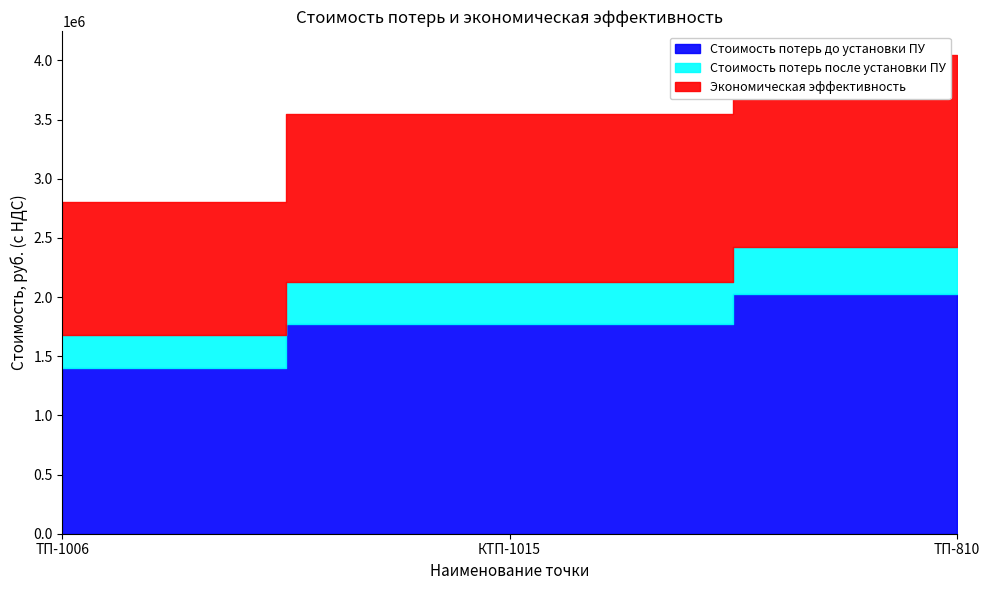

Reading left to right, transcribe all the data shown in this chart.

Стоимость потерь до установки ПУ: ТП-1006=1399680.0	КТП-1015=1772928.0	ТП-810=2021760.0
Стоимость потерь после установки ПУ: ТП-1006=1679616.0	КТП-1015=2127513.6	ТП-810=2426112.0
Экономическая эффективность: ТП-1006=2799360.0	КТП-1015=3545856.0	ТП-810=4043520.0